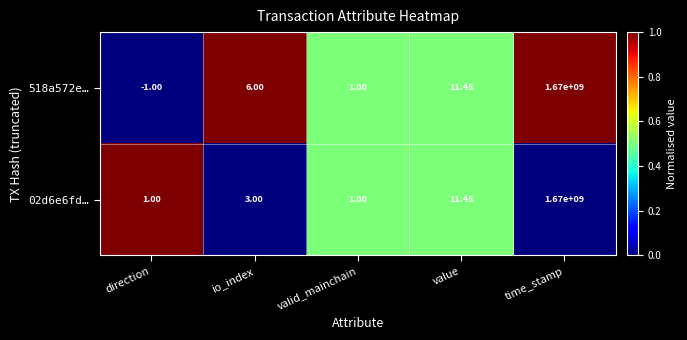

Is the value of 02d6e6fd… at time_stamp greater than the value of 518a572e… at direction?

Yes